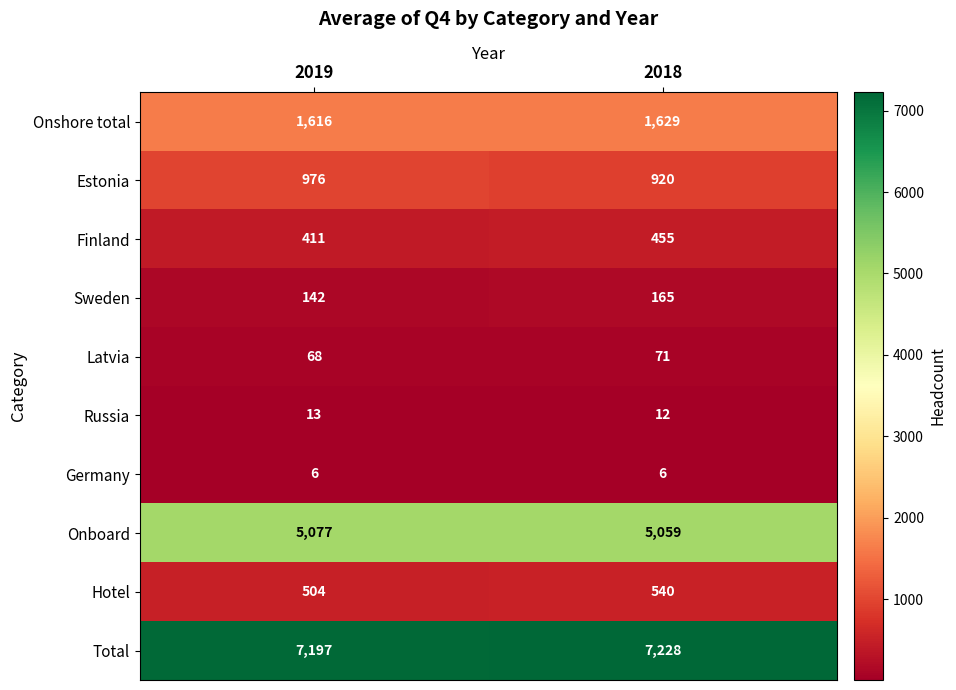

At which category is the sum across all series the highest?

2018